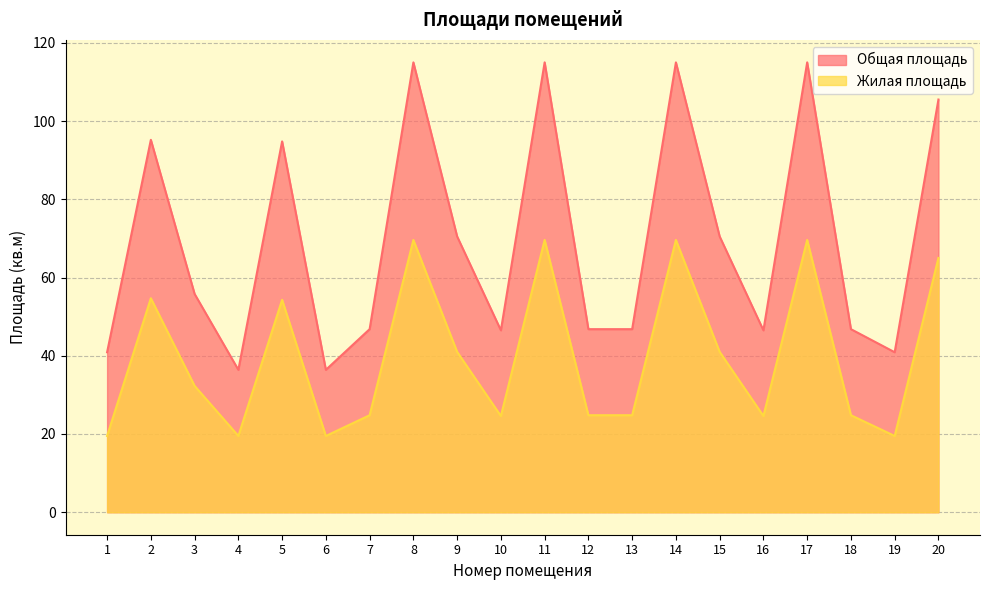

List the series in order of their peak value, lowest first.

Жилая площадь, Общая площадь